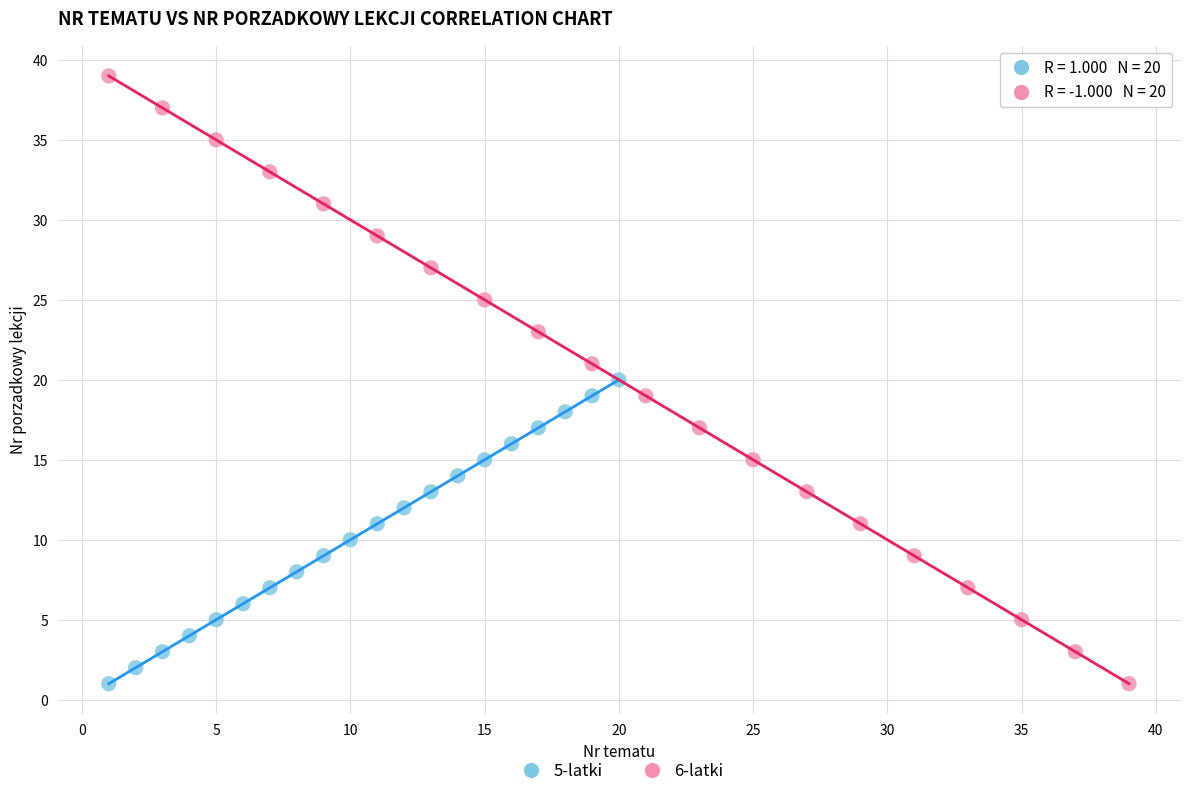

Which series reaches the maximum Y coordinate?

6-latki